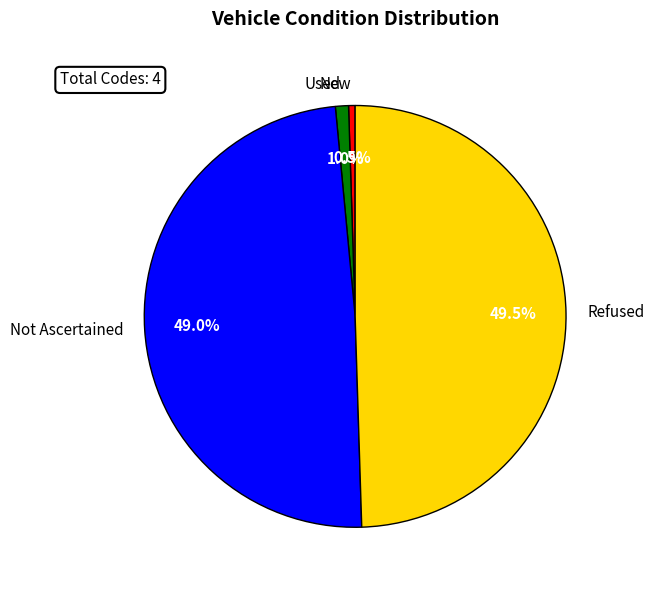

To the nearest percent, what percentage of the pie is Not Ascertained?

49%